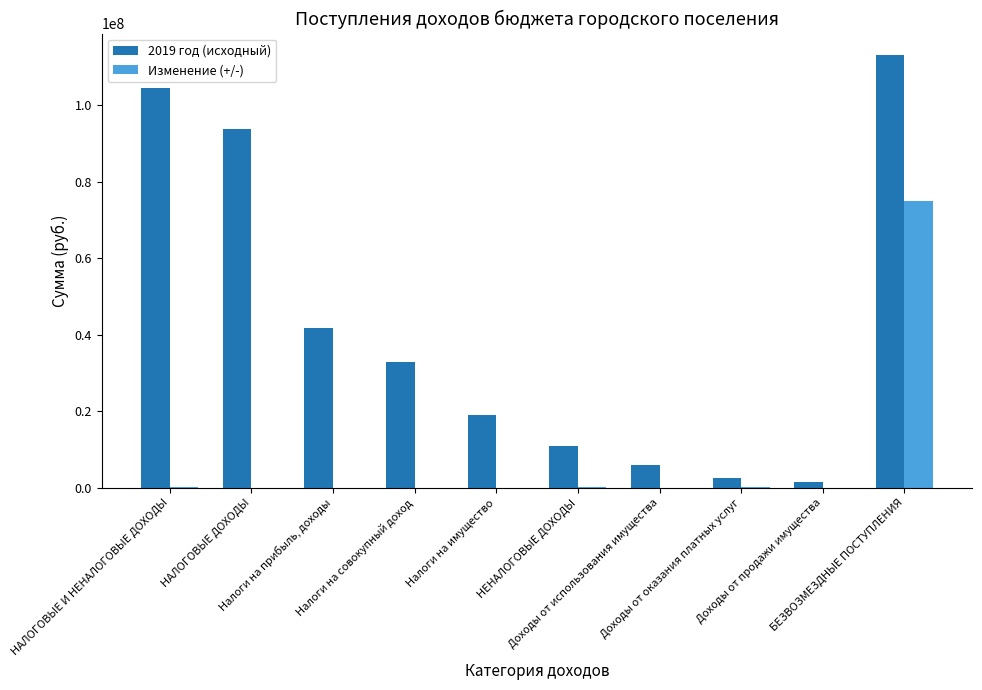

What is the sum of all Изменение (+/-) values?

75664285.4